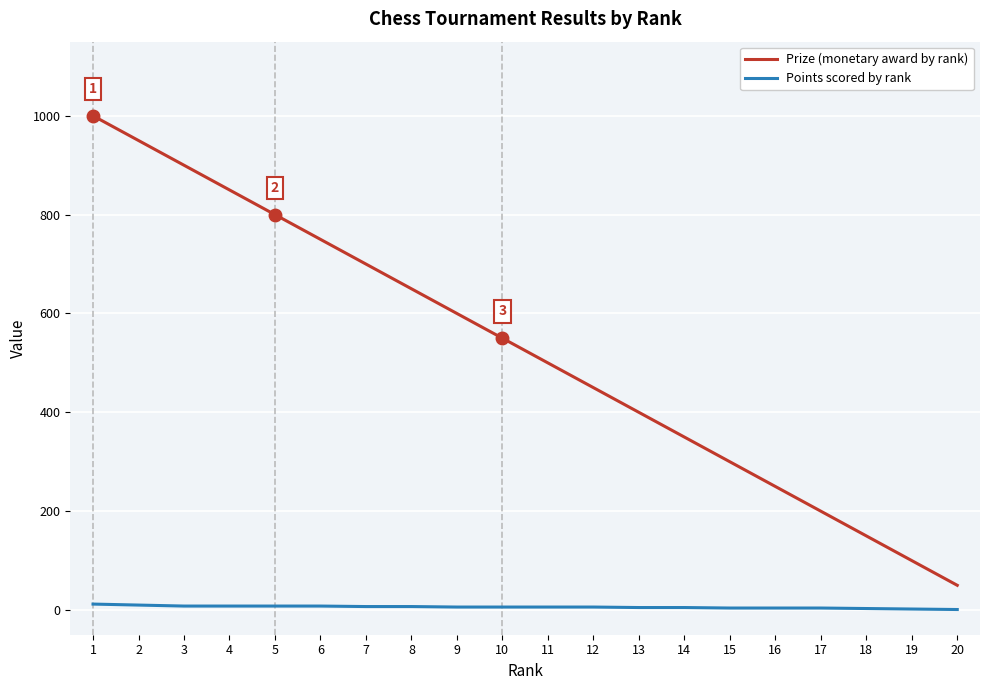

The Prize (monetary award by rank) series shows 102 at 16. True or false?

False